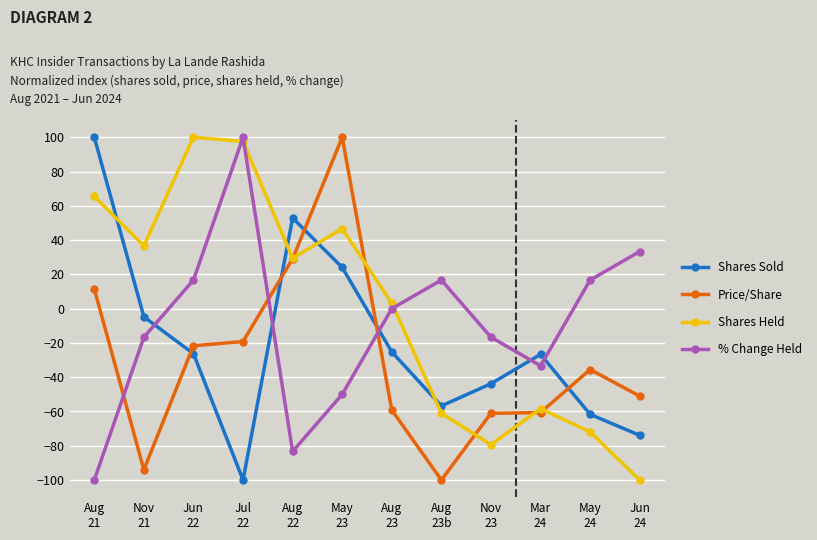

What is the lowest value of the % Change Held series?

-100.0